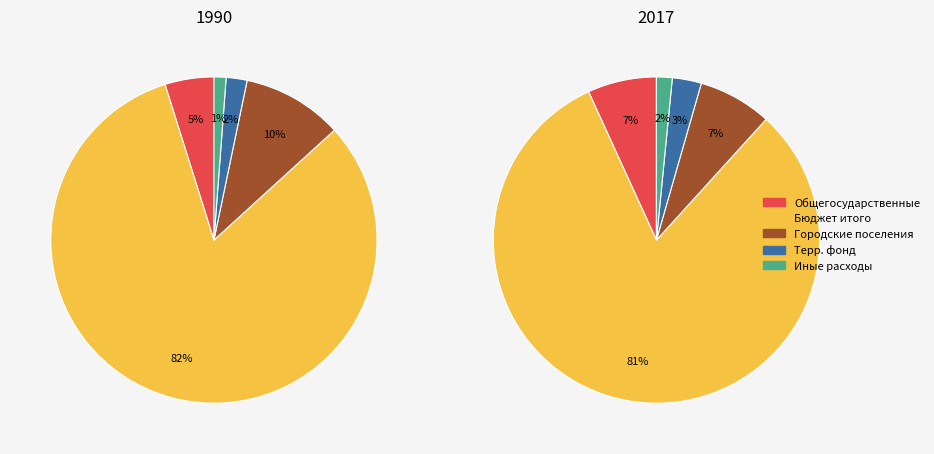

Is it true that бюджет территориального фонда is 3% of the pie?

True